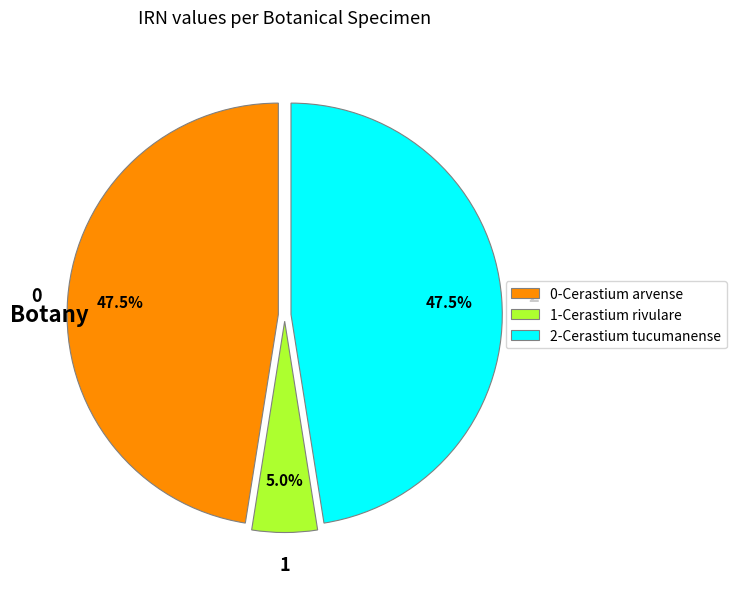

Does 2-Cerastium tucumanense account for over 50% of the chart?

No